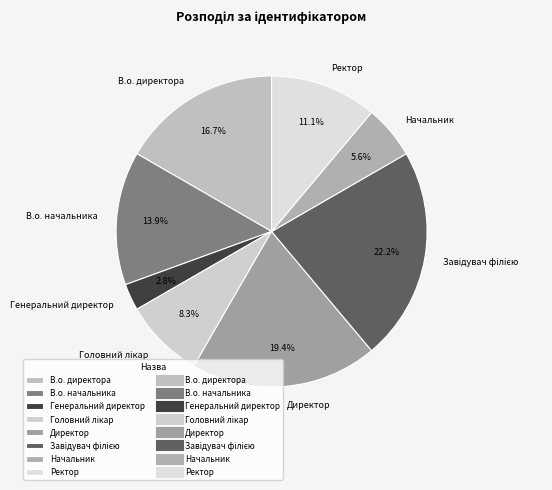

Is В.о. директора the majority of the pie?

No